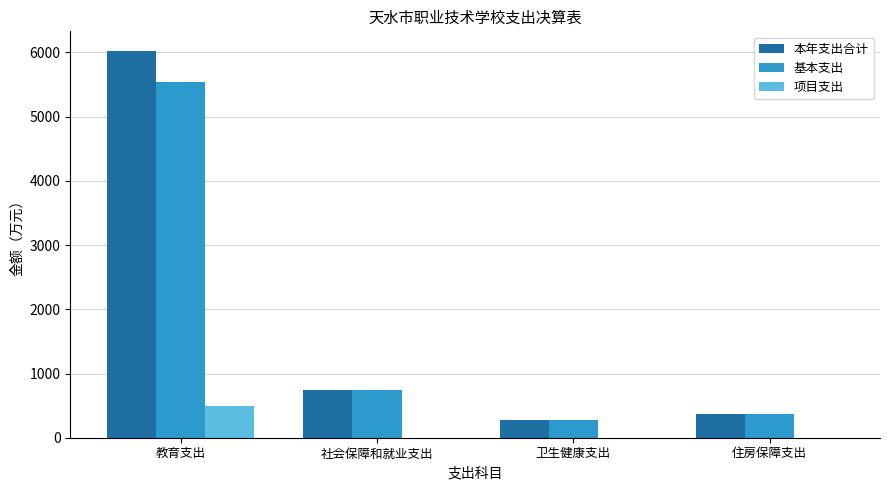

What is the highest value of the 项目支出 series?

494.9